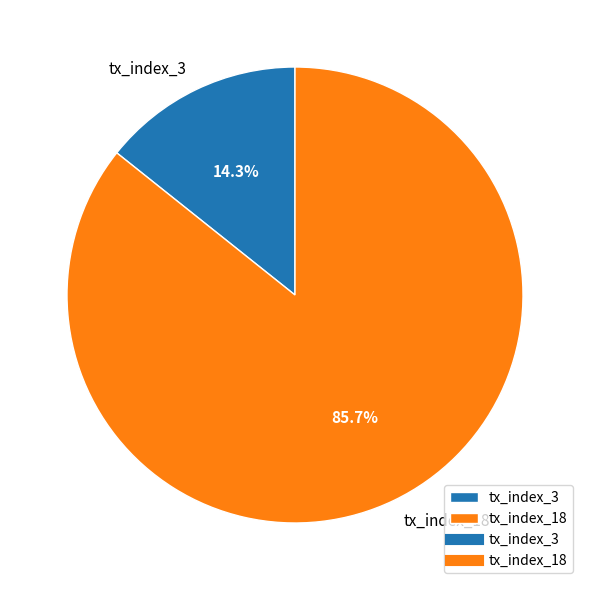

Is the sum of tx_index_18 and tx_index_3 greater than half?

Yes